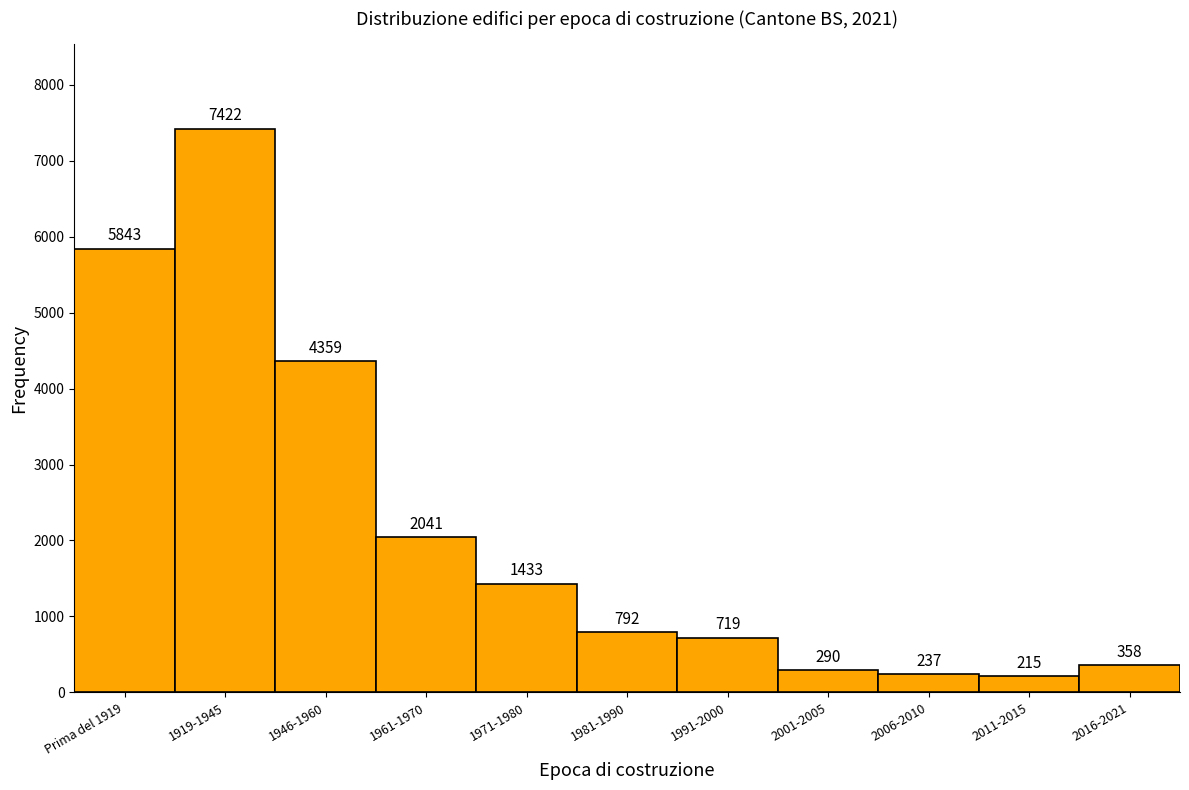

Reading left to right, what are all the values shown in this chart?

Prima del 1919=5843	1919-1945=7422	1946-1960=4359	1961-1970=2041	1971-1980=1433	1981-1990=792	1991-2000=719	2001-2005=290	2006-2010=237	2011-2015=215	2016-2021=358